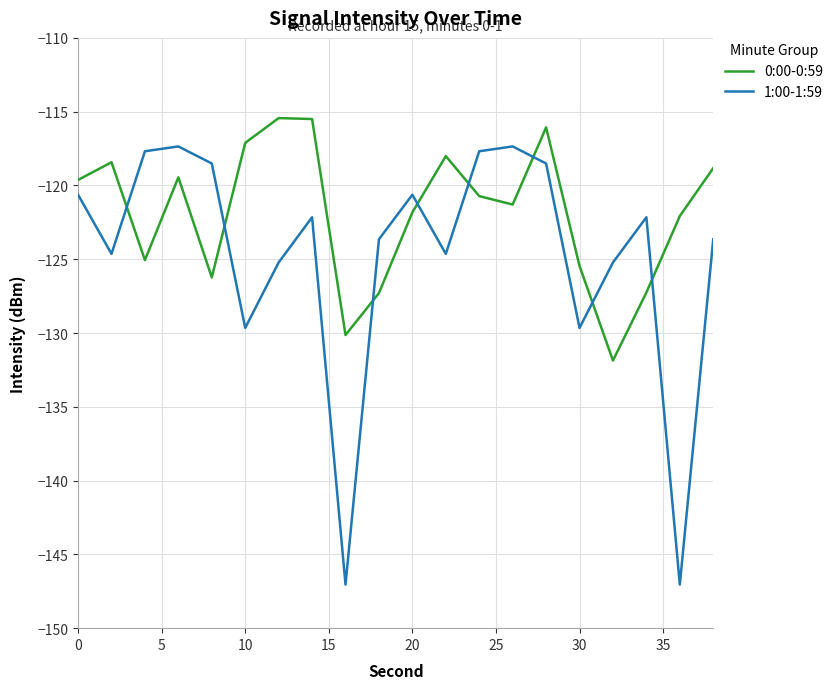

What is the maximum value for 0:00-0:59?

-115.4